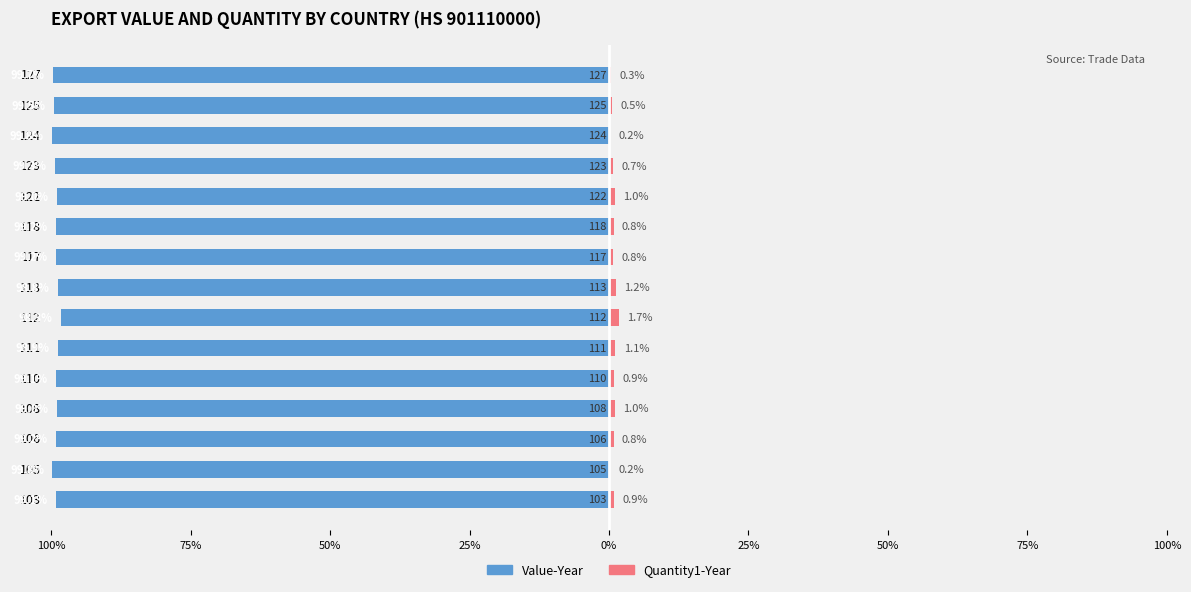

Which series has the largest range (max minus min)?

Quantity1-Year